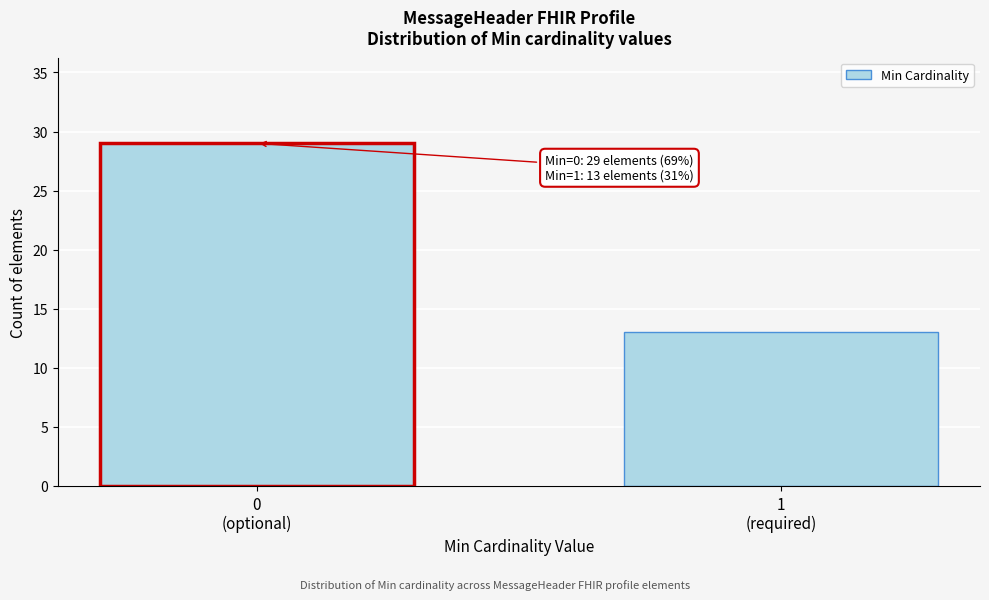

Reading left to right, transcribe all the data shown in this chart.

29	13